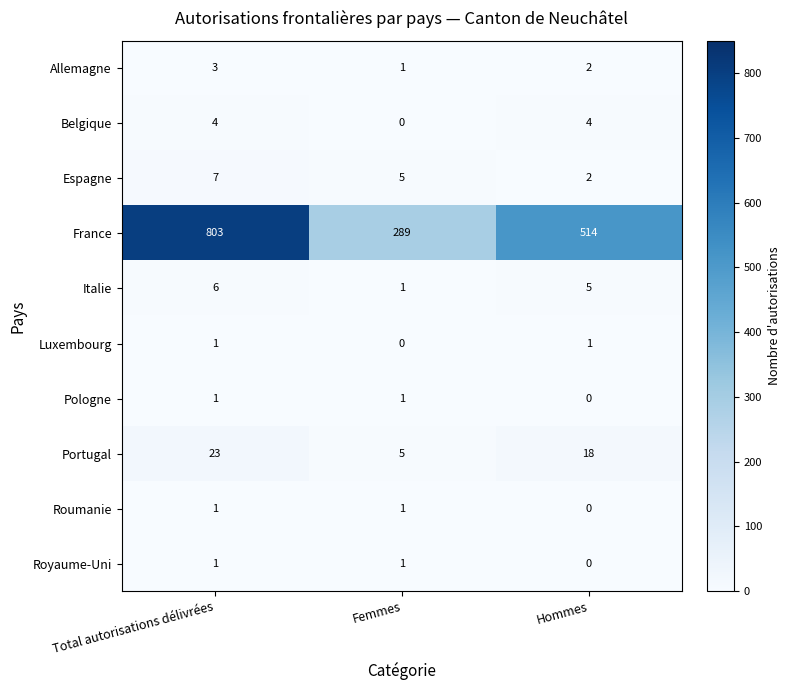

What is the difference between the maximum and minimum values in the Belgique series?

4